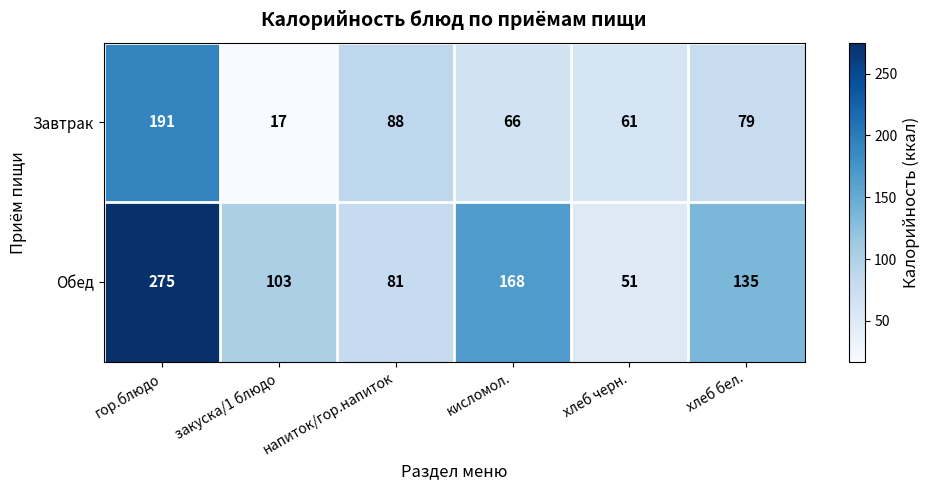

List the series in order of their peak value, lowest first.

Завтрак, Обед